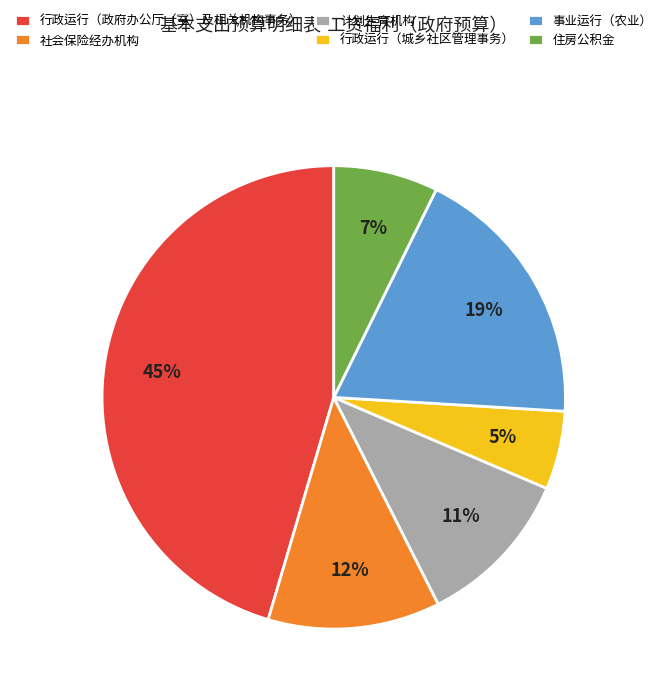

The 社会保险经办机构 slice represents 18% of the pie. True or false?

False